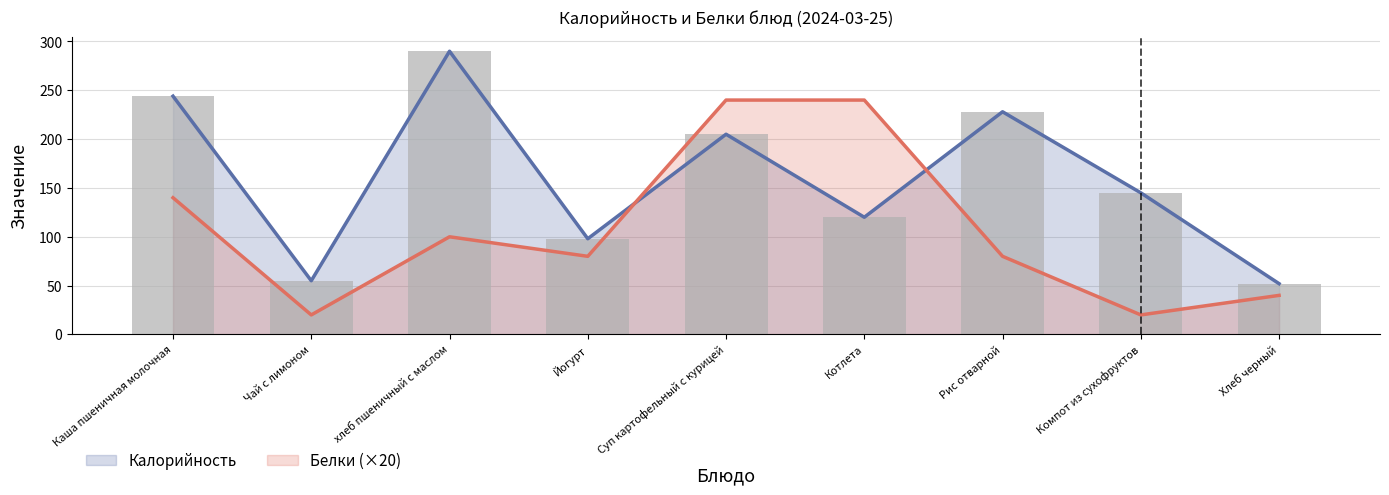

The value of Белки at Суп картофельный с курицей is 240. True or false?

True